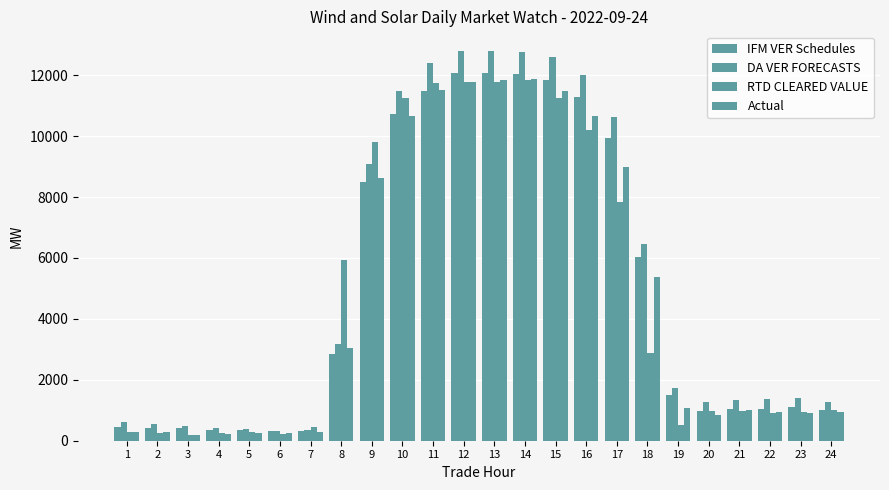

List the labels in order of DA VER FORECASTS value, smallest first.

6, 7, 5, 4, 3, 2, 1, 24, 20, 21, 22, 23, 19, 8, 18, 9, 17, 10, 16, 11, 15, 14, 12, 13